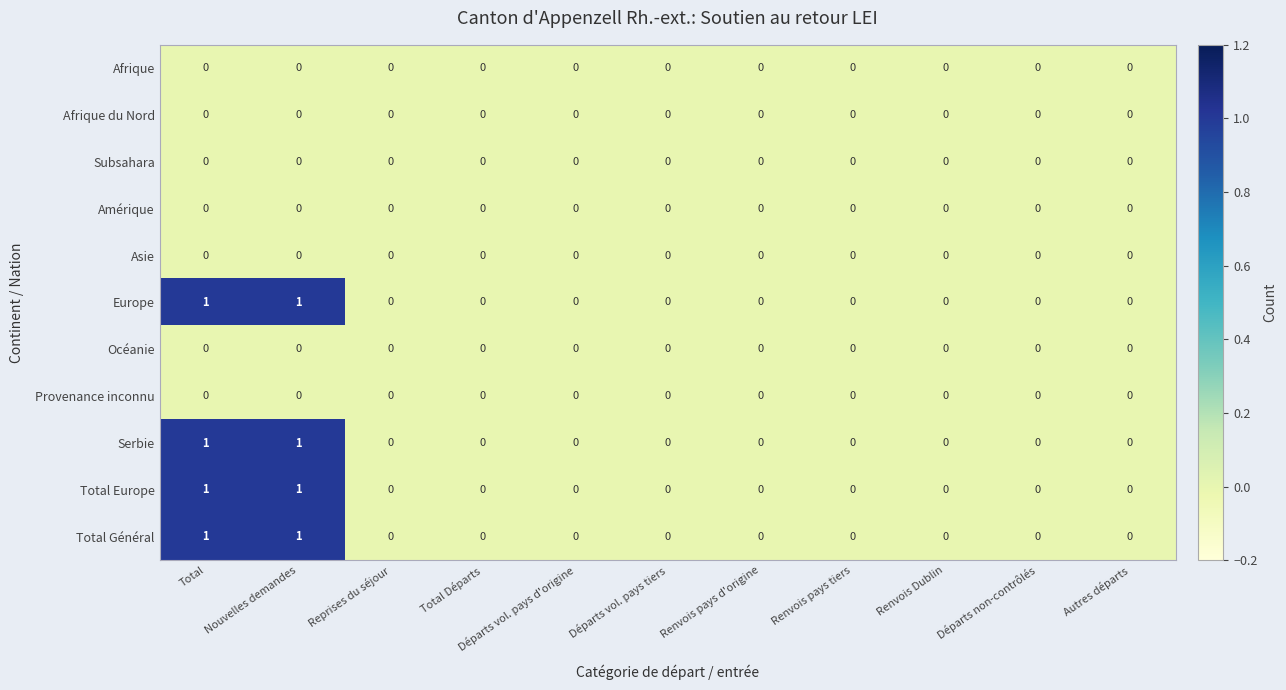

Count the Total Europe values in the range 0 to 1.

11